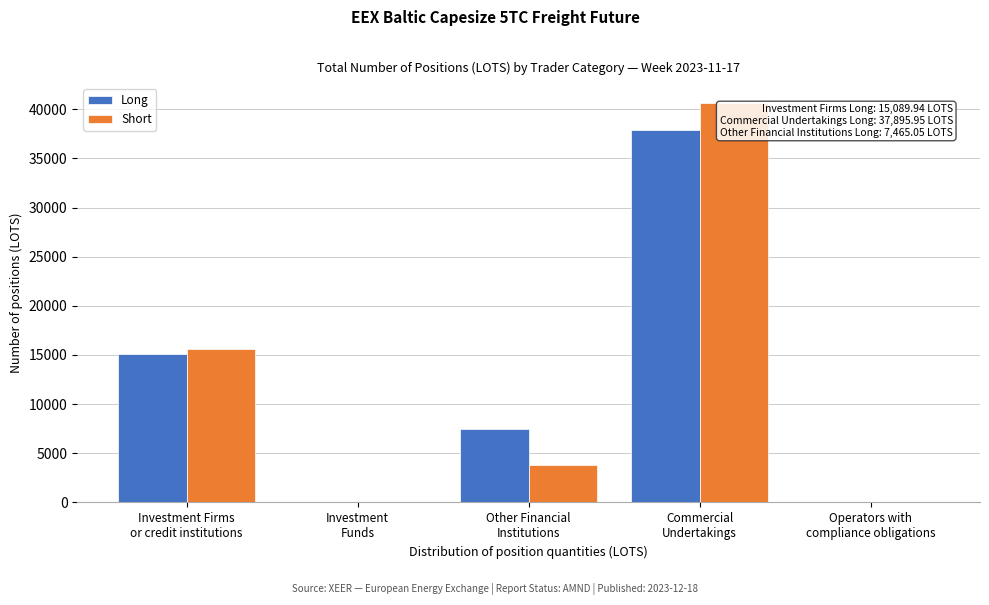

What is the sum of all Short values?

60004.9